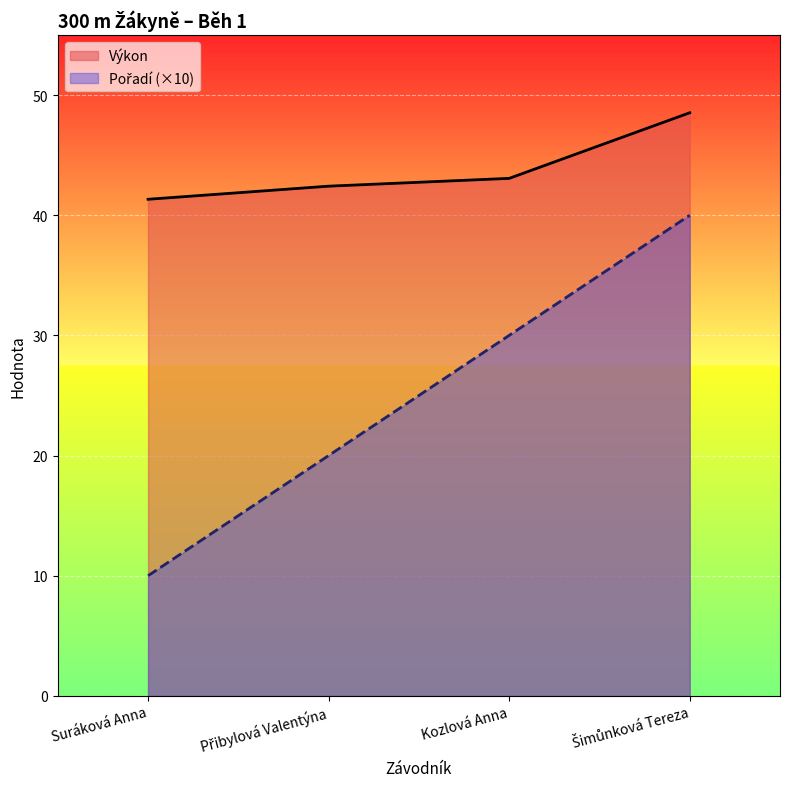

How many lines are shown in the chart?

2